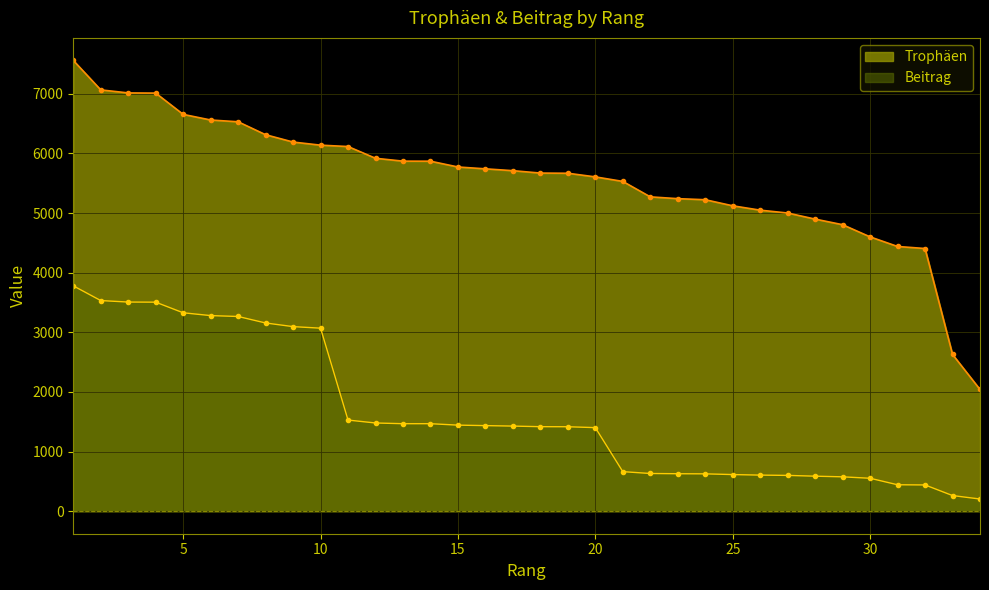

Which series changed the most between 1 and 30?

Beitrag